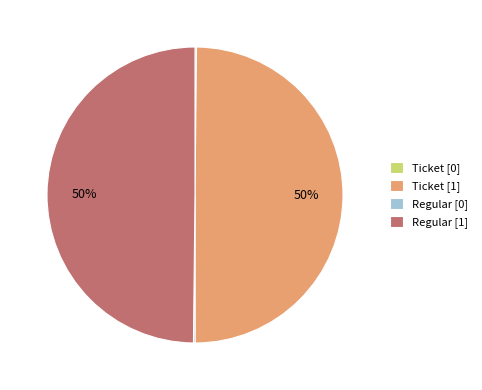

To the nearest percent, what portion does Ticket [1] represent?

50%